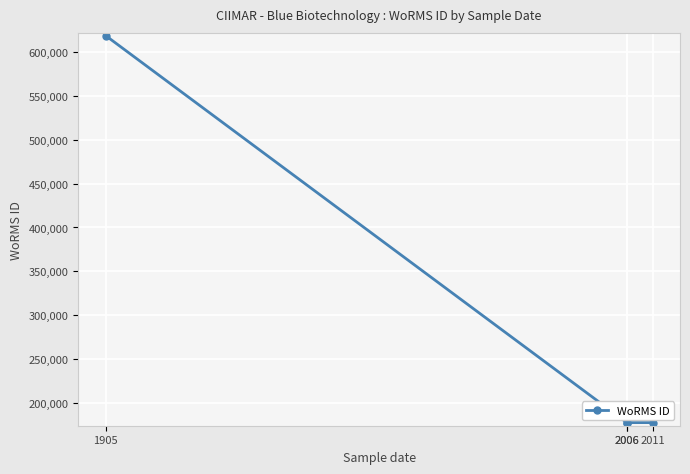

Rank the categories by value from lowest to highest.

2006, 2006, 2011, 1905